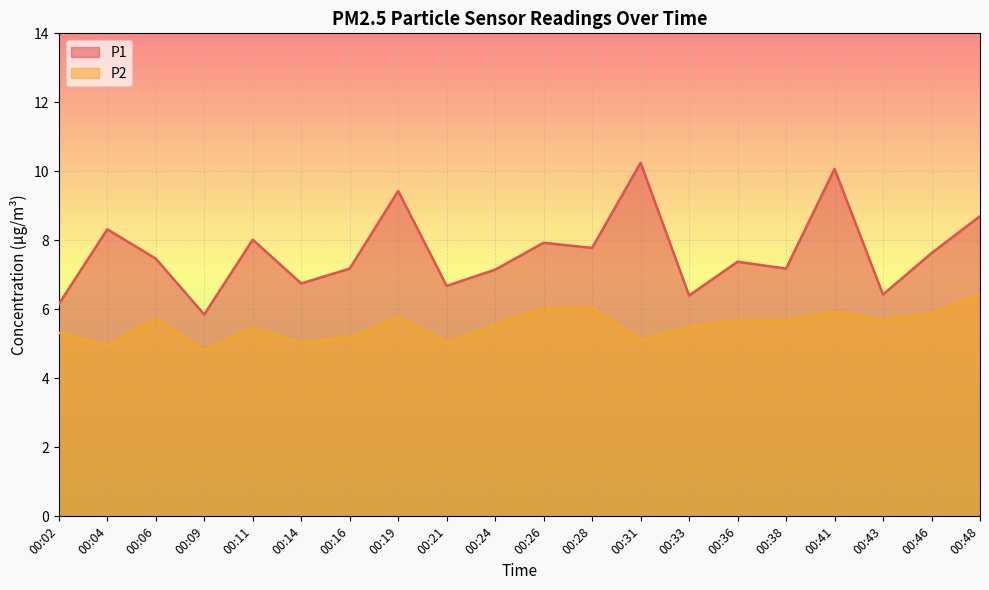

What is the spread (max minus min) of values at 00:14?

1.7